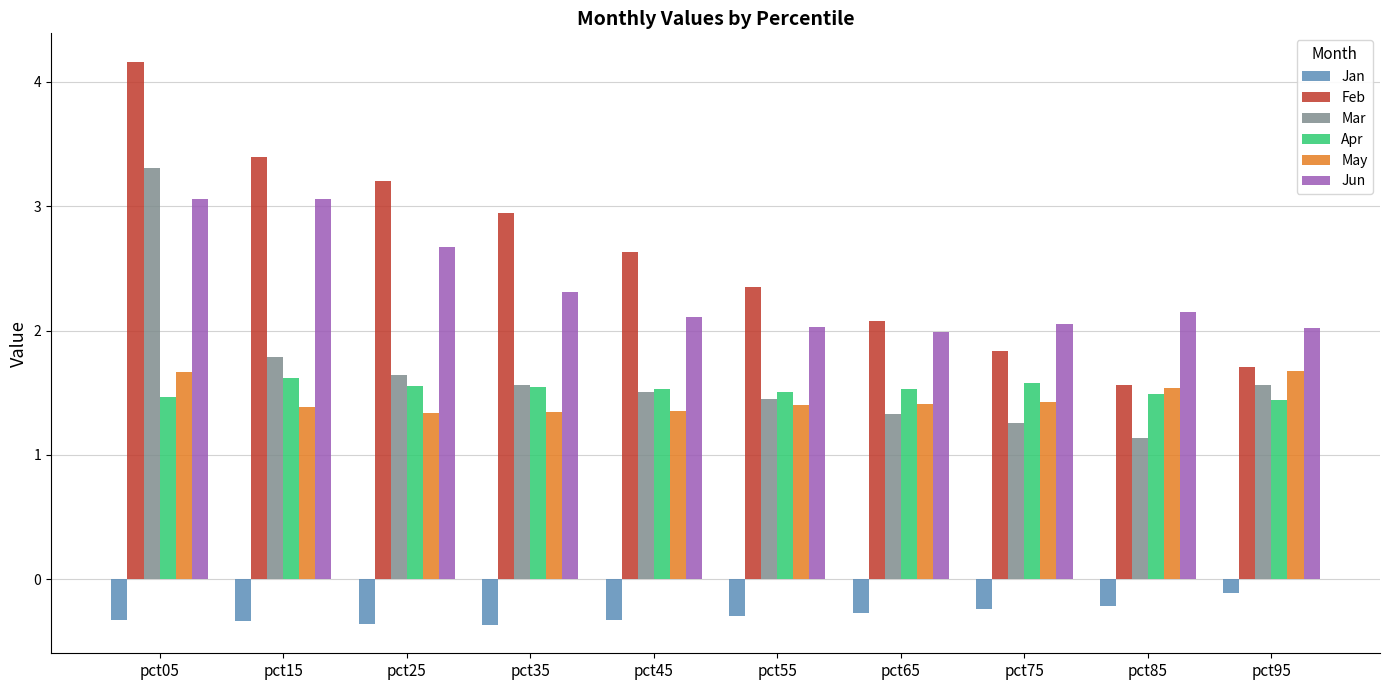

How many data points in Jun are above 2?

9